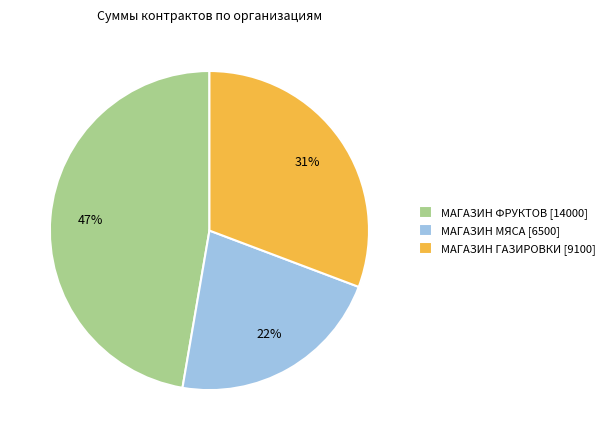

Is it true that МАГАЗИН МЯСА is 9% of the pie?

False